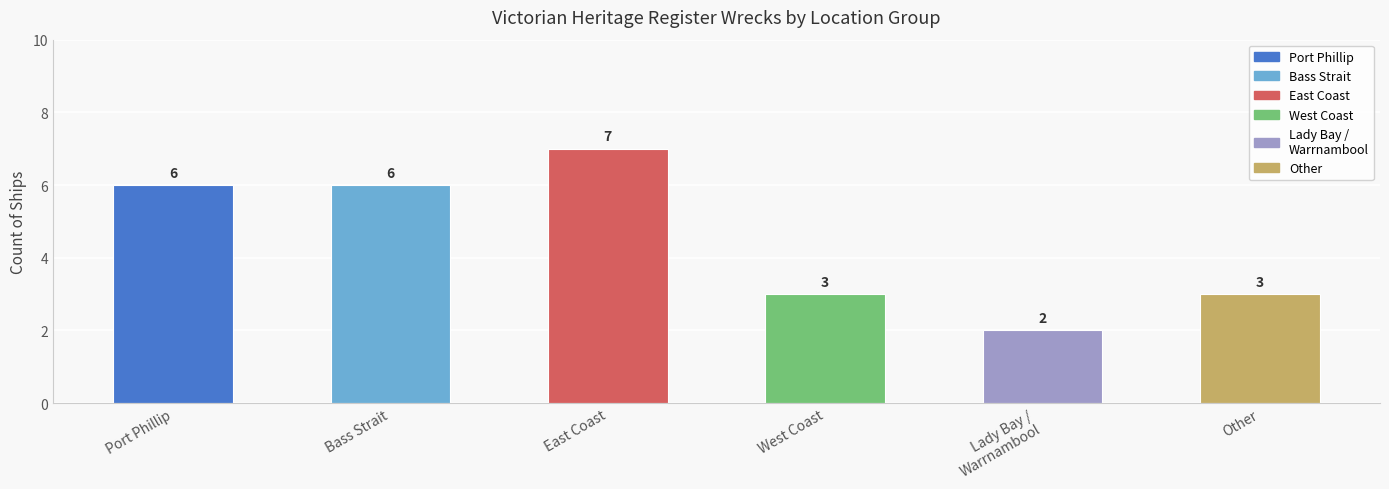

What is the label of the 2nd bar from the left?

Bass Strait